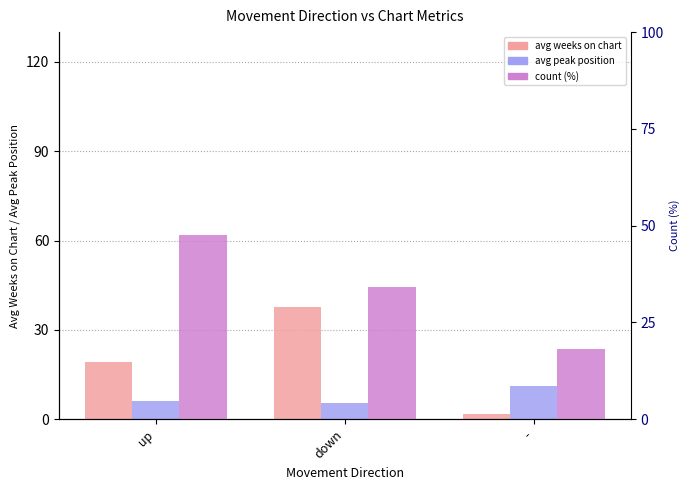

Which series has the widest spread of values?

avg weeks on chart